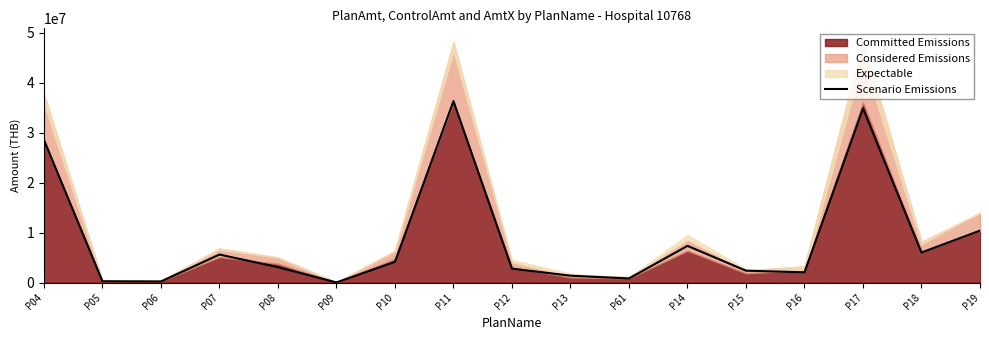

At which category does the data reach its first local valley?

P06